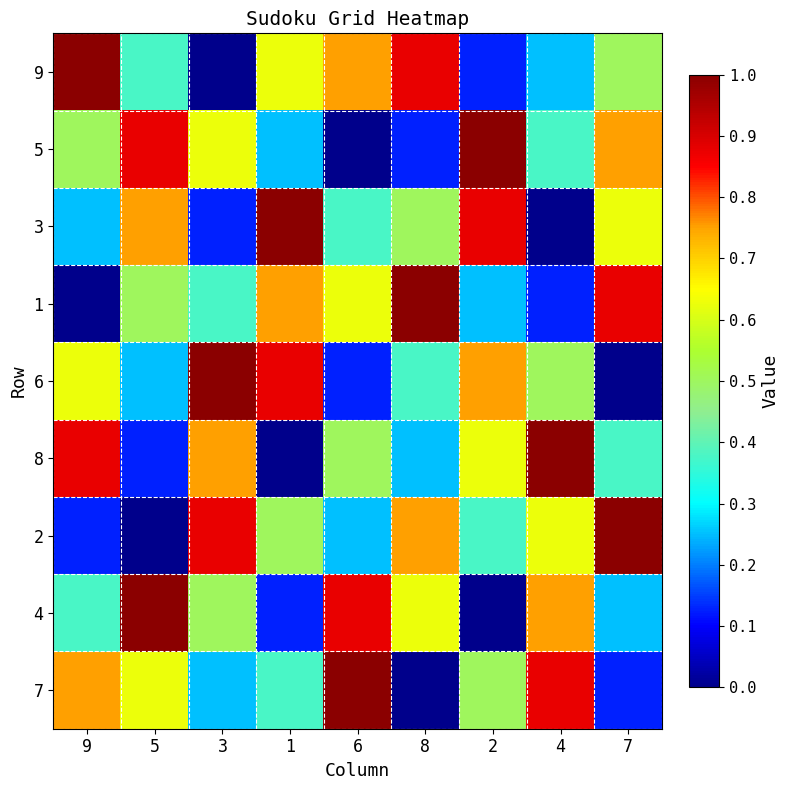

Reading left to right, what are all the values shown in this chart?

9: 9=1.0	5=0.4	3=0.0	1=0.6	6=0.8	8=0.9	2=0.1	4=0.2	7=0.5
5: 9=0.5	5=0.9	3=0.6	1=0.2	6=0.0	8=0.1	2=1.0	4=0.4	7=0.8
3: 9=0.2	5=0.8	3=0.1	1=1.0	6=0.4	8=0.5	2=0.9	4=0.0	7=0.6
1: 9=0.0	5=0.5	3=0.4	1=0.8	6=0.6	8=1.0	2=0.2	4=0.1	7=0.9
6: 9=0.6	5=0.2	3=1.0	1=0.9	6=0.1	8=0.4	2=0.8	4=0.5	7=0.0
8: 9=0.9	5=0.1	3=0.8	1=0.0	6=0.5	8=0.2	2=0.6	4=1.0	7=0.4
2: 9=0.1	5=0.0	3=0.9	1=0.5	6=0.2	8=0.8	2=0.4	4=0.6	7=1.0
4: 9=0.4	5=1.0	3=0.5	1=0.1	6=0.9	8=0.6	2=0.0	4=0.8	7=0.2
7: 9=0.8	5=0.6	3=0.2	1=0.4	6=1.0	8=0.0	2=0.5	4=0.9	7=0.1